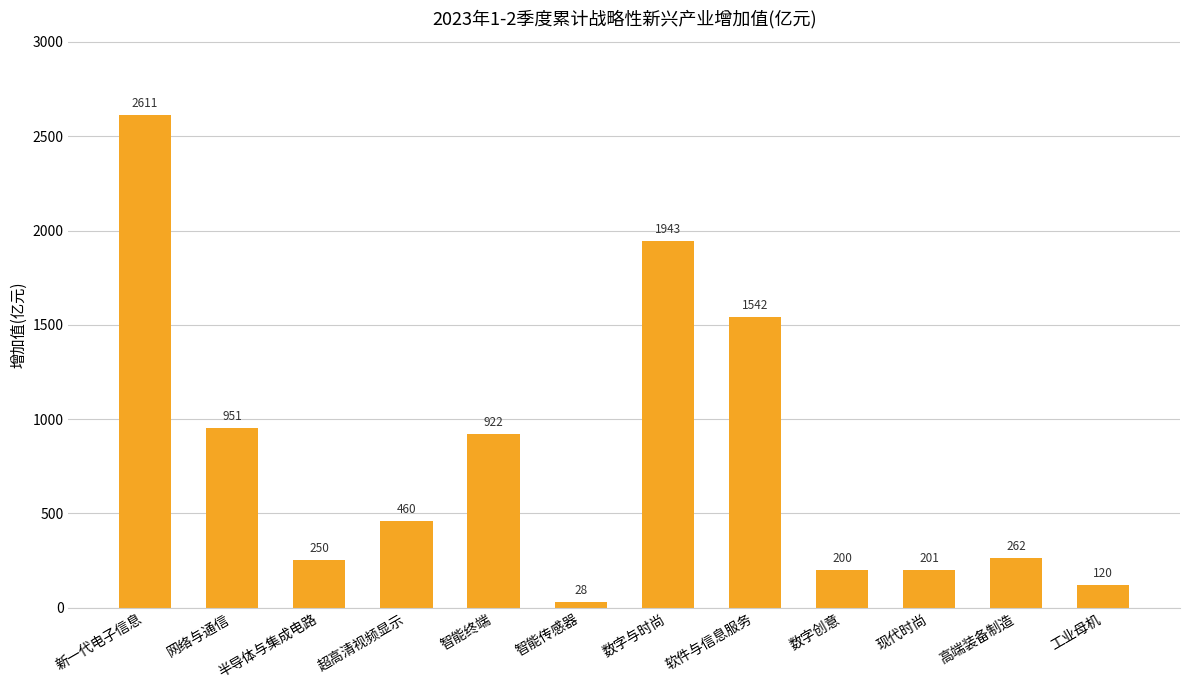

Is it true that the value at 数字创意 is 99.4?

False